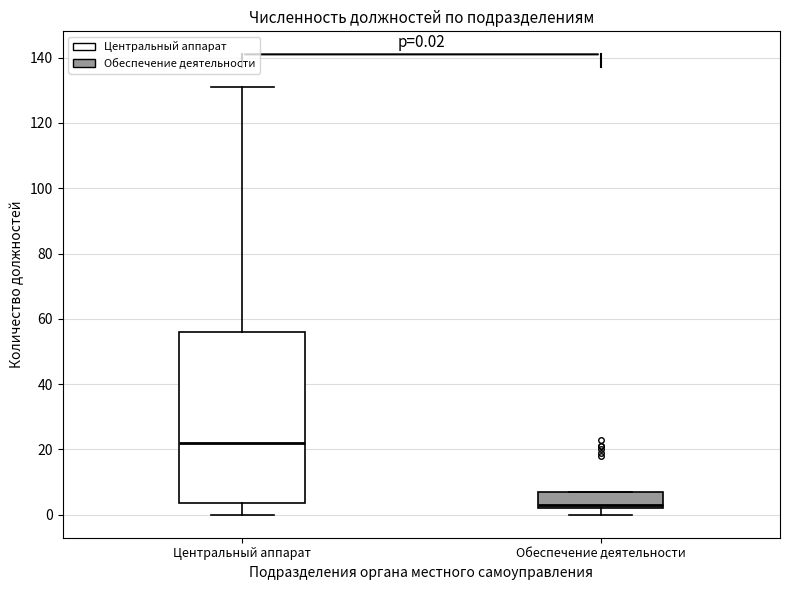

Comparing the boxes themselves (not the whiskers), which one is the tallest?

Центральный аппарат